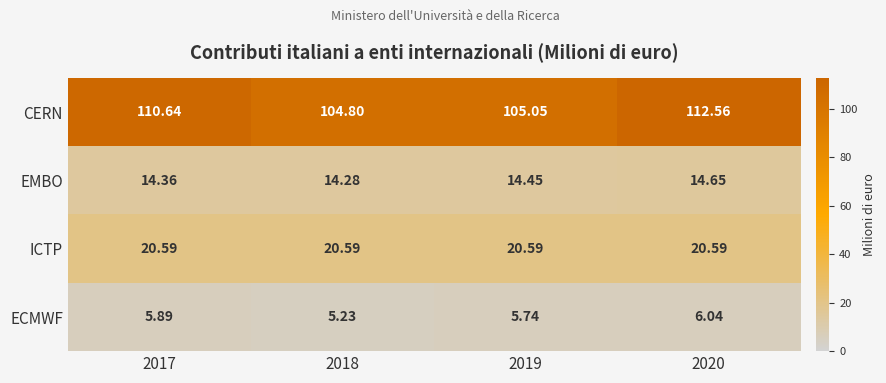

Which series has the largest total across all categories?

CERN